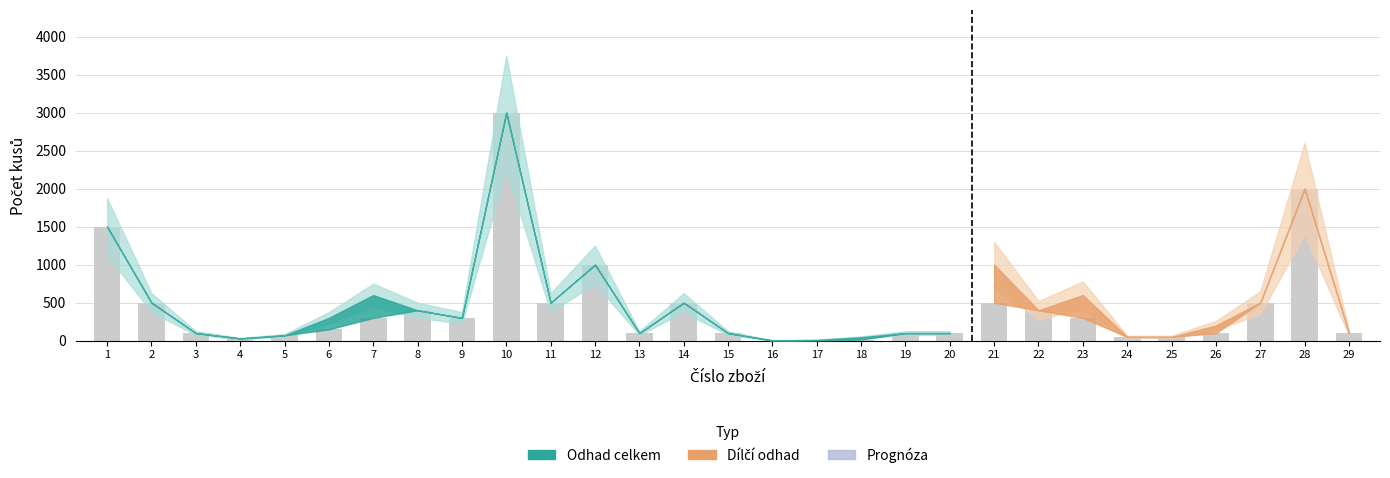

Is it true that the value at 10 is 3000?

True